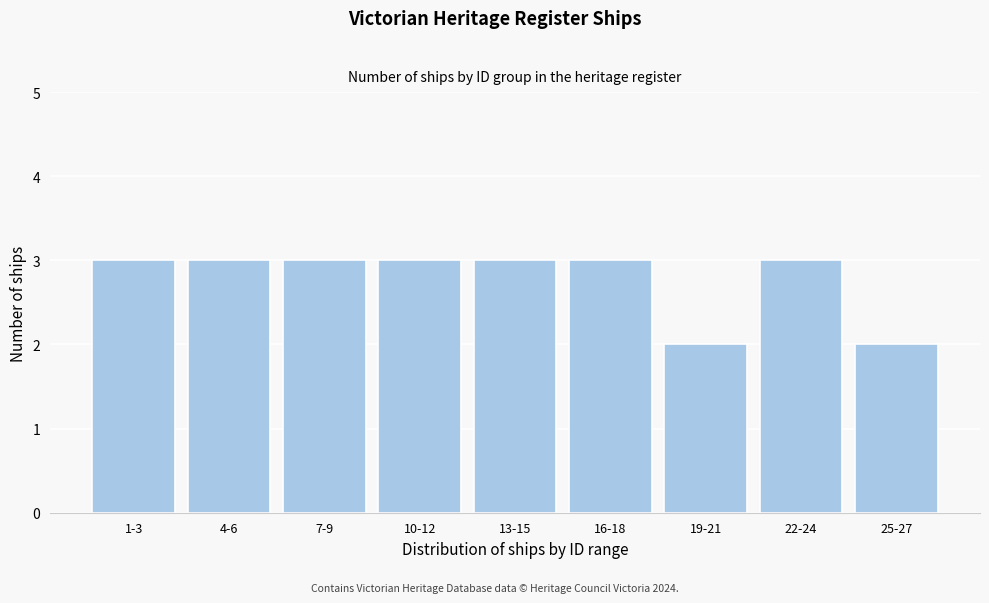

Reading right to left, what are all the values shown in this chart?

2	3	2	3	3	3	3	3	3